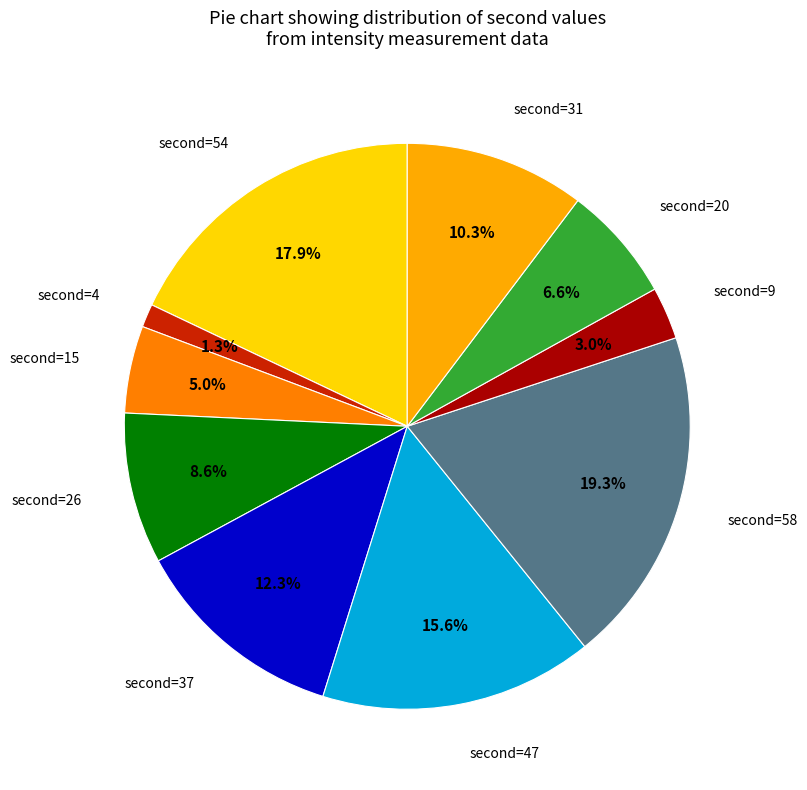

Which category has the smallest portion of the pie?

second=4